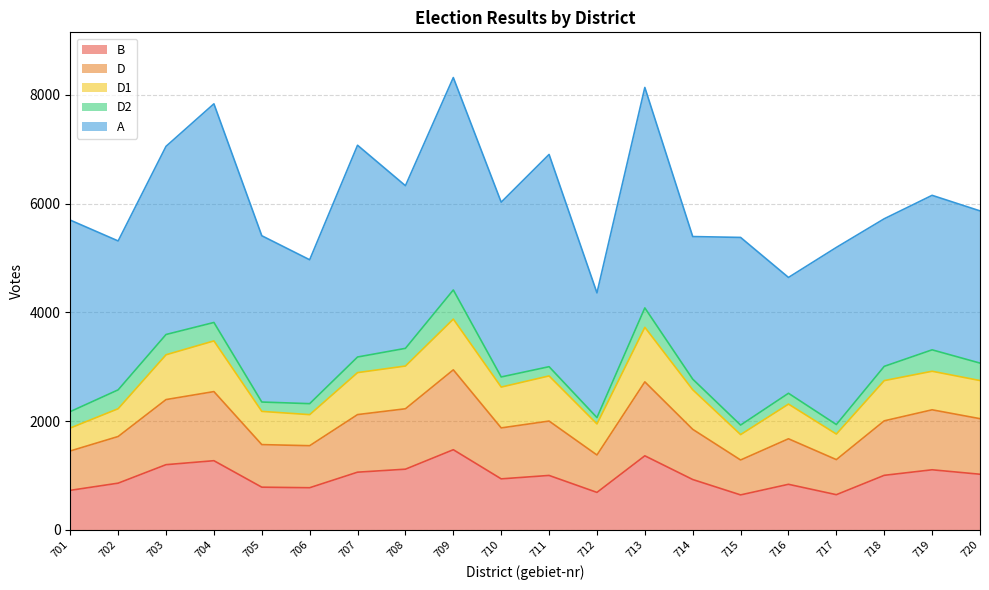

Does the chart have visible grid lines?

Yes